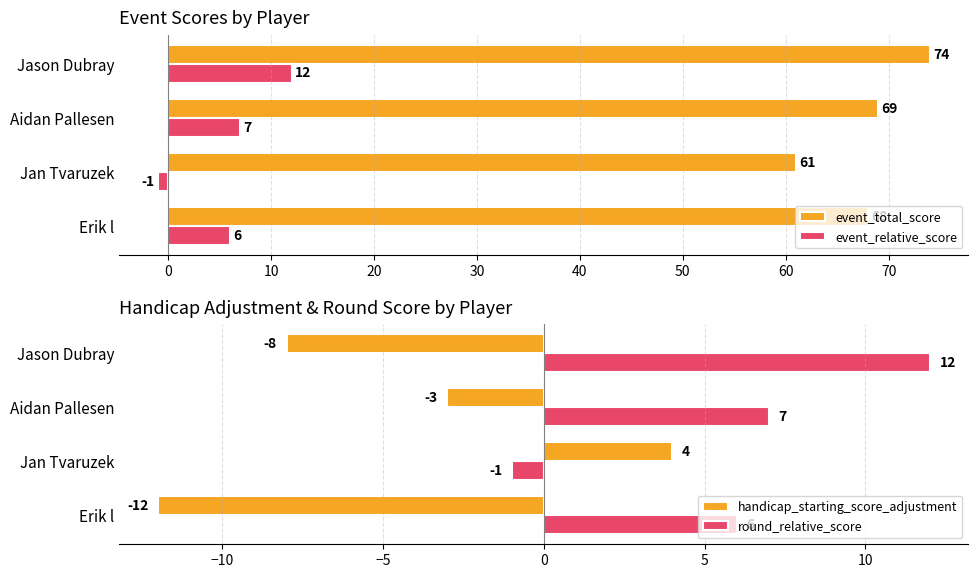

What are all the series names shown in the legend?

event_total_score, event_relative_score, handicap_starting_score_adjustment, round_relative_score